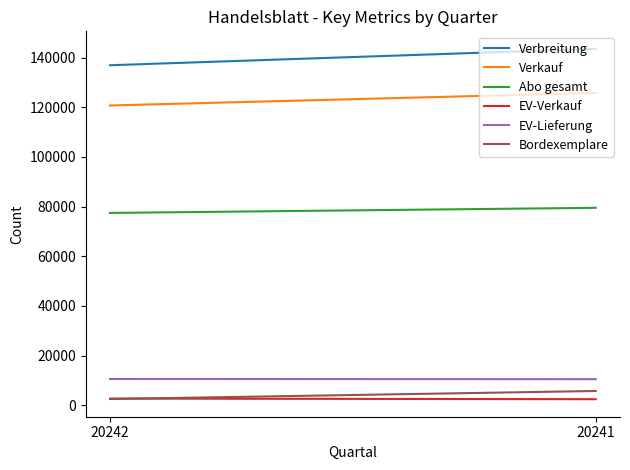

The Verkauf series shows 125811 at 20241. True or false?

True